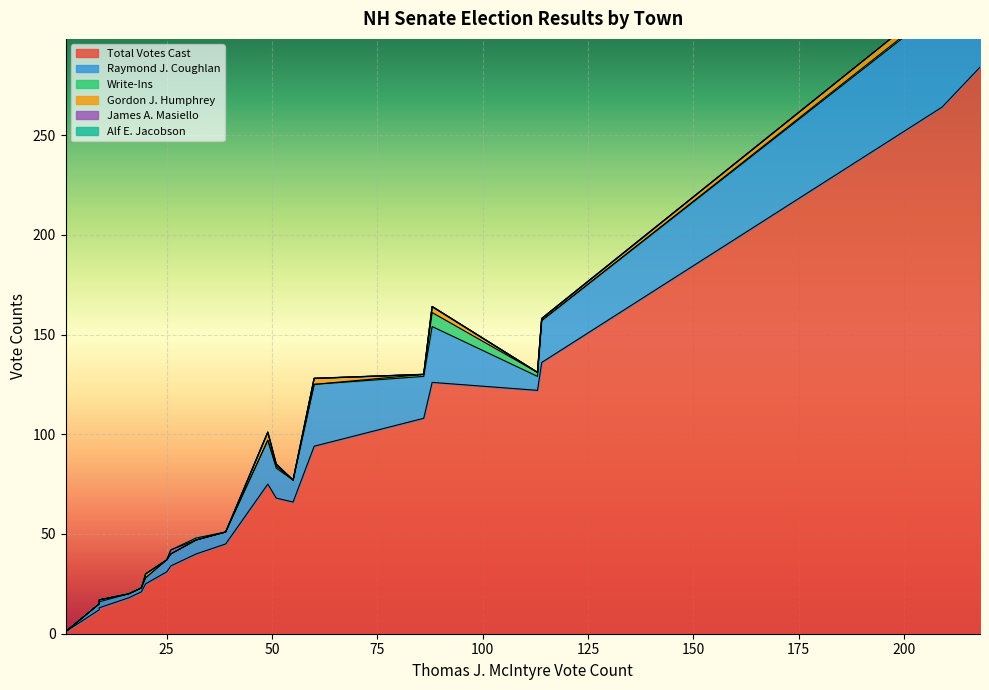

Count the Write-Ins values in the range 0 to 1.

17